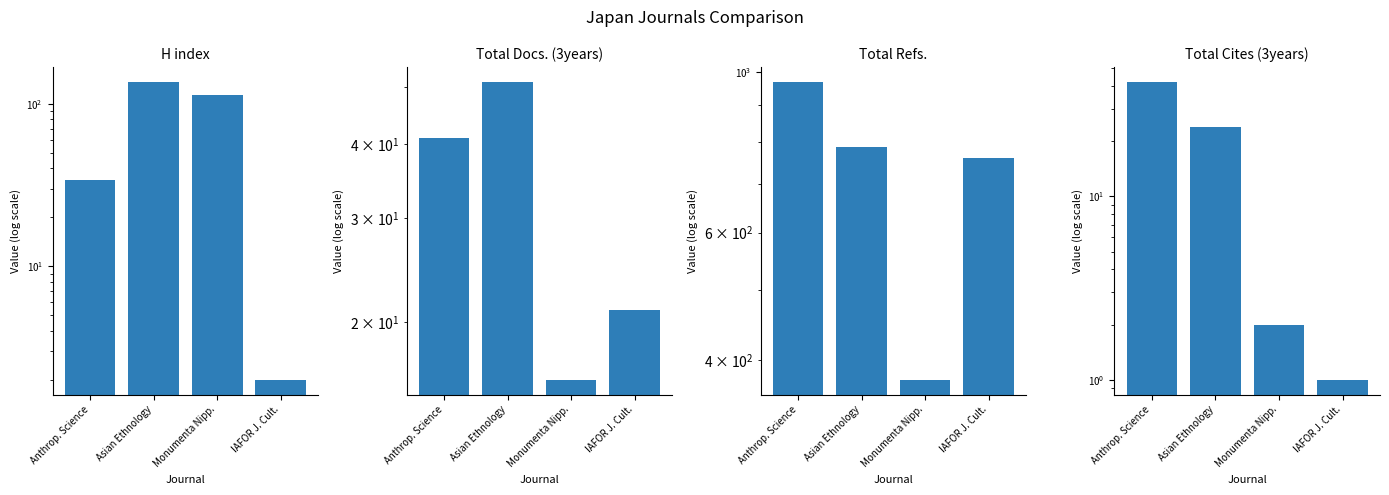

What is the sum of the H index values at Monumenta Nipp. and Asian Ethnology?

249